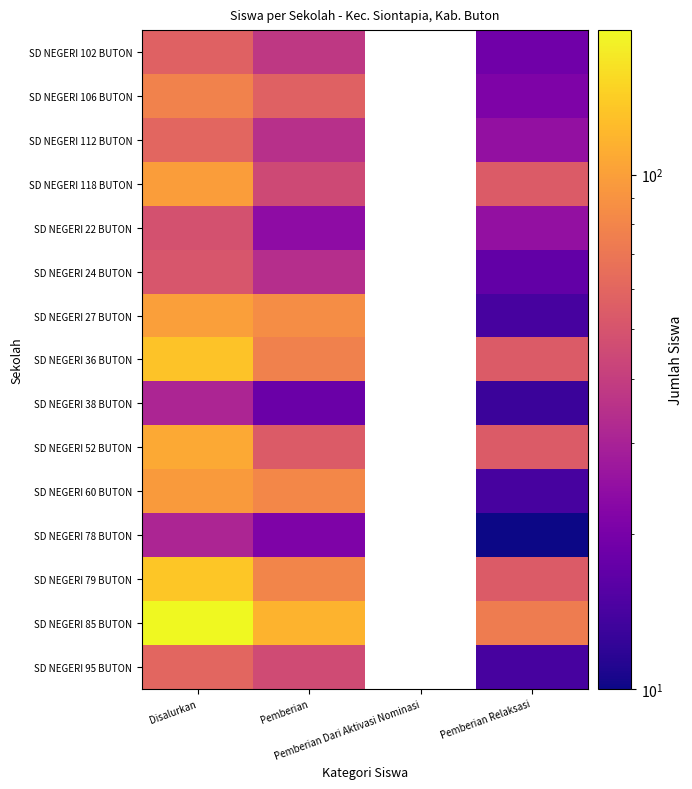

Where is SD NEGERI 22 BUTON nearest to the value 36?

Pemberian Relaksasi